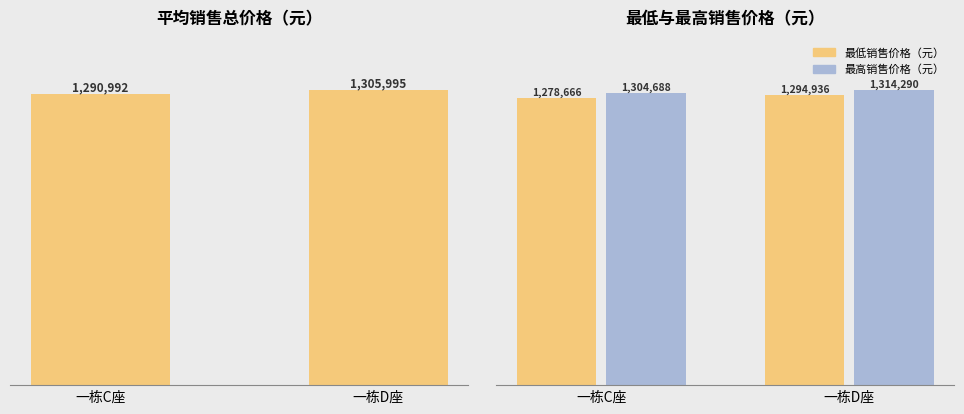

How many data points in 平均销售总价格（元） are less than 1305995?

1